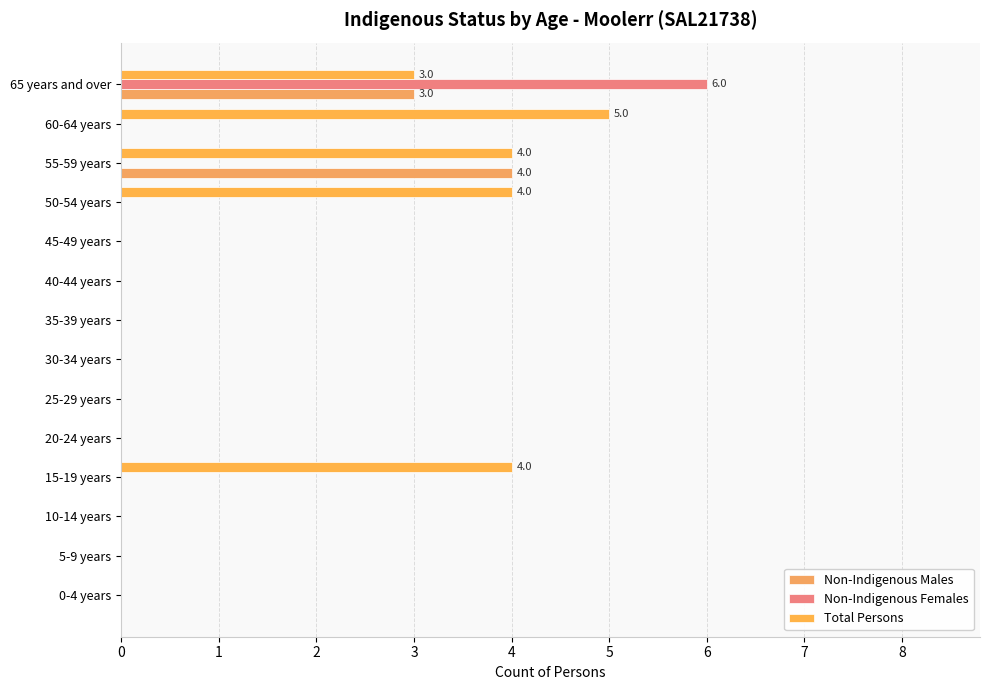

Which series has the largest range (max minus min)?

Non-Indigenous Females